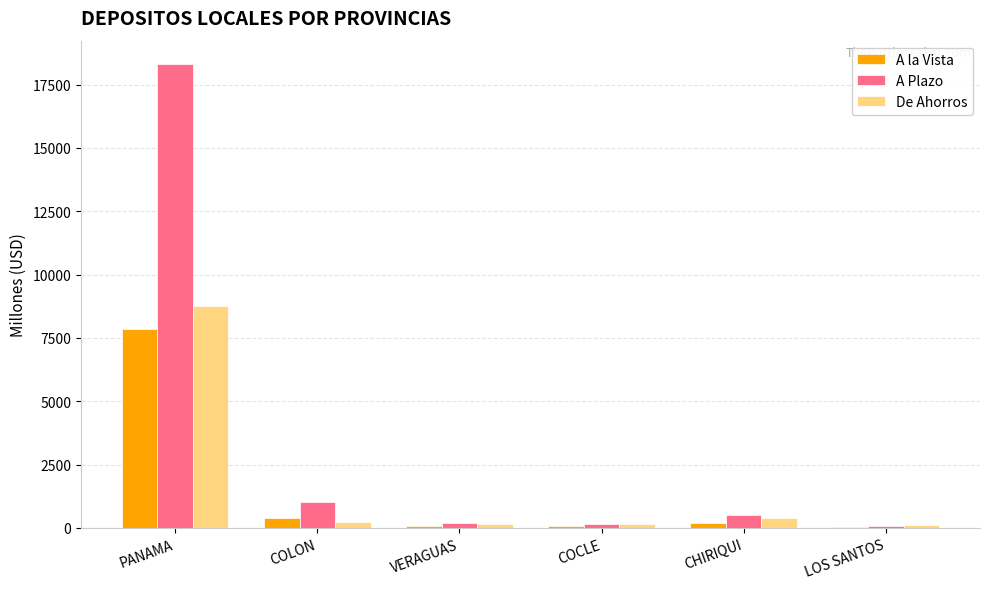

Which series has the widest spread of values?

A Plazo